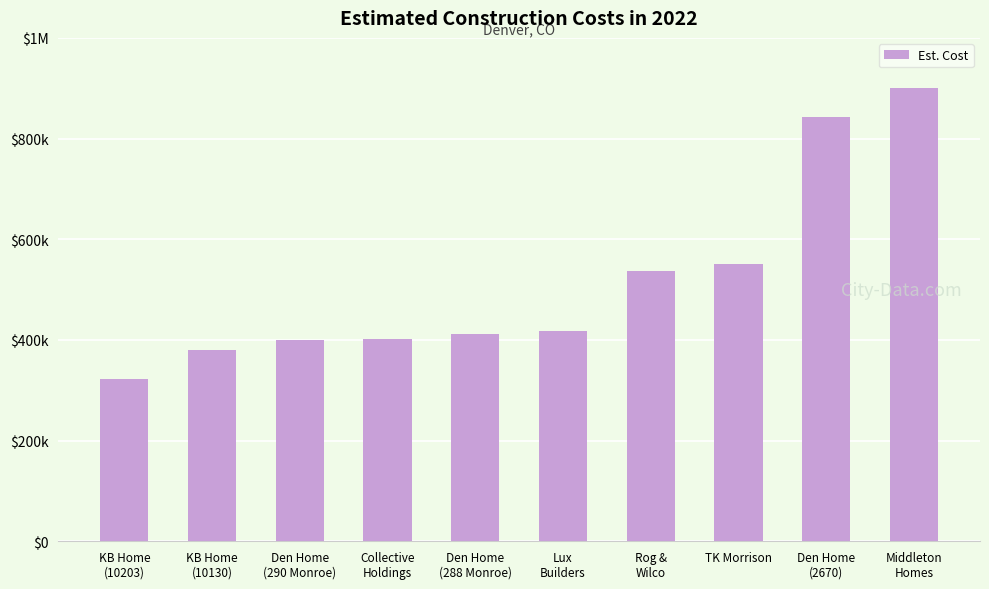

Is it true that the value at KB Home
(10203) is 321796?

True